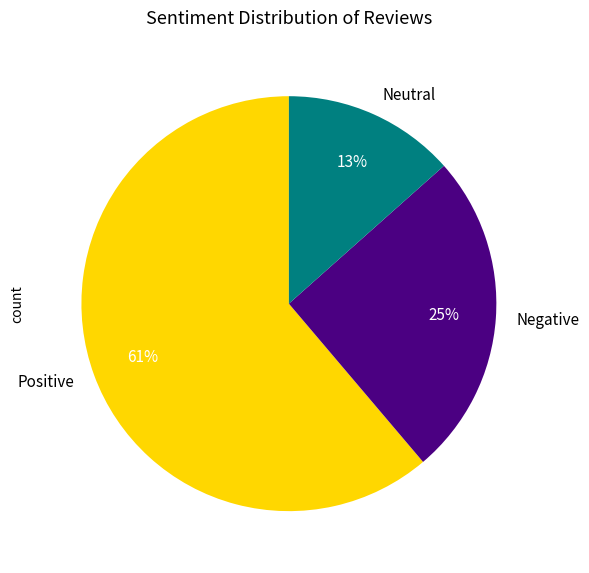

Combined, do Neutral and Negative account for over 50%?

No